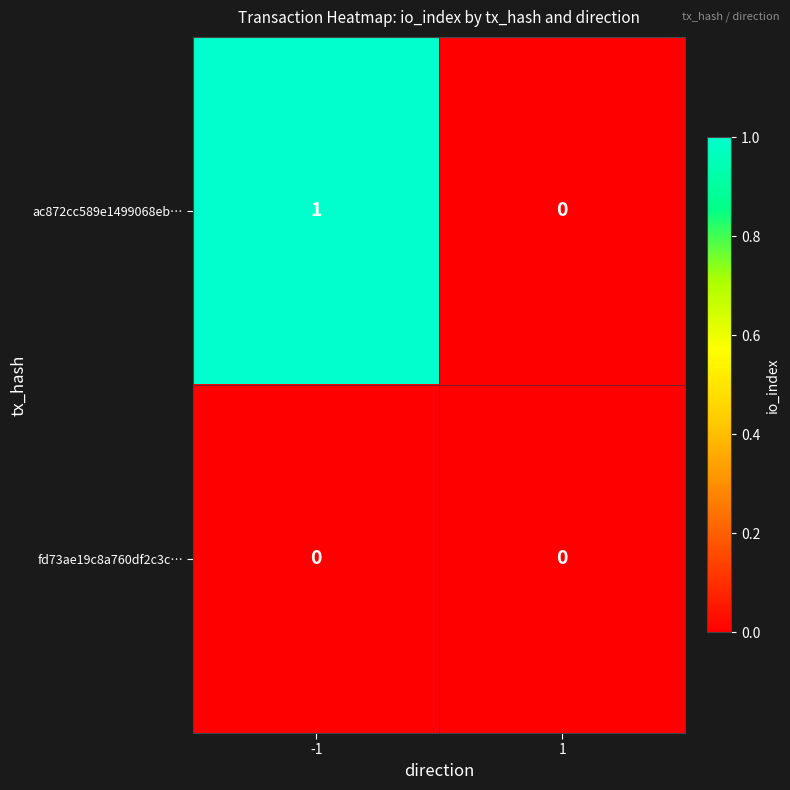

The value of ac872cc589e1499068eb… at -1 is 0. True or false?

False